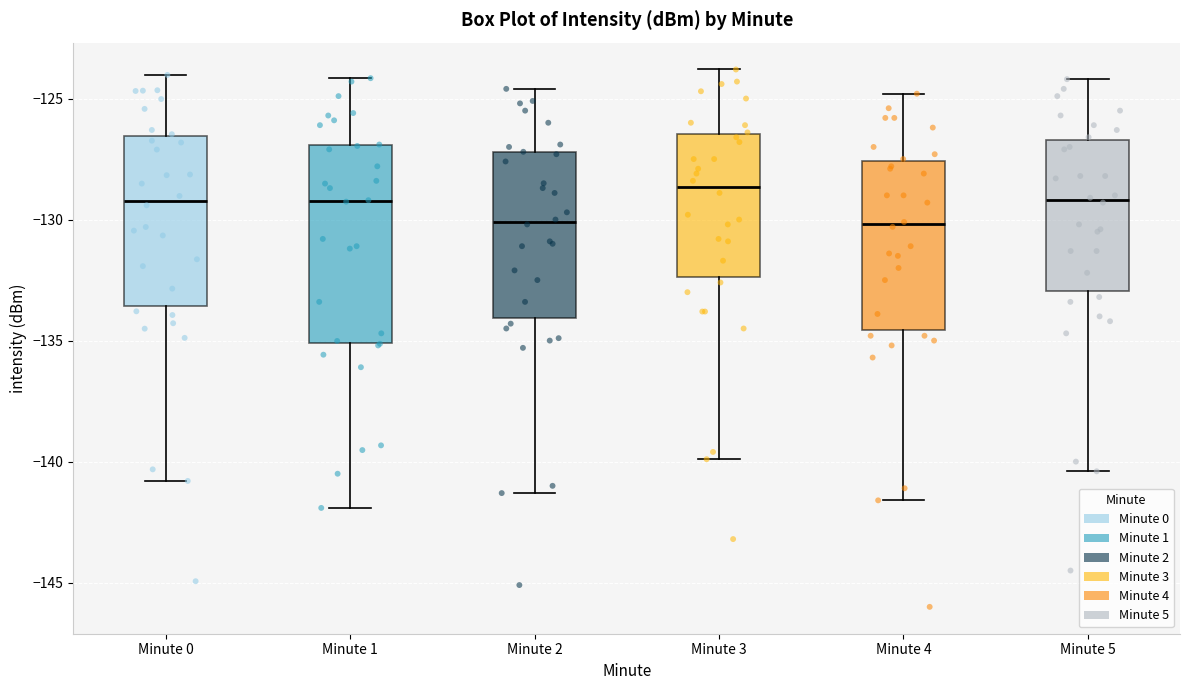

Reading left to right, transcribe this box plot: for each box, give where its median line is, the range the box spans, and where its two whiskers end, as read against the y-axis. The values are not printed on the chart, so give them approximately, as read against the axis.

Minute 0: median -129.0, box -133.5 to -126.5, whiskers -141.0 to -124.0
Minute 1: median -129.0, box -135.0 to -127.0, whiskers -142.0 to -124.0
Minute 2: median -130.0, box -134.0 to -127.0, whiskers -141.5 to -124.5
Minute 3: median -128.5, box -132.5 to -126.5, whiskers -140.0 to -124.0
Minute 4: median -130.0, box -134.5 to -127.5, whiskers -141.5 to -125.0
Minute 5: median -129.0, box -133.0 to -126.5, whiskers -140.5 to -124.0